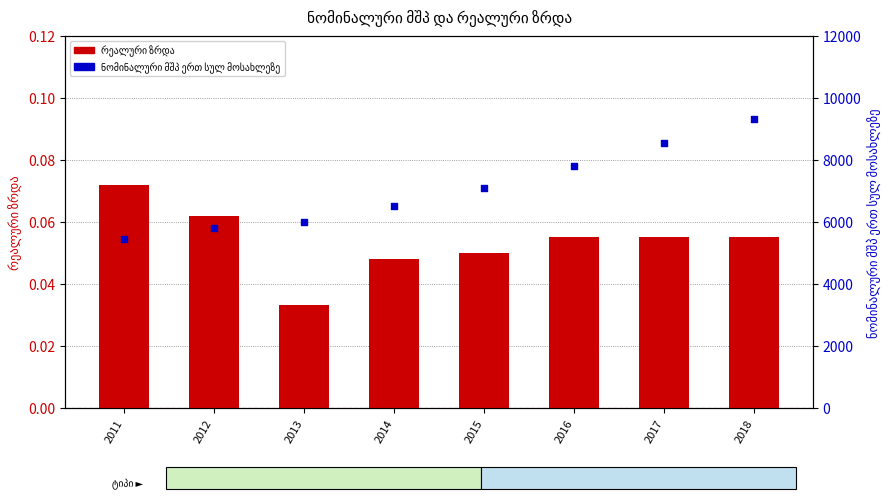

Which series has the largest Y range (max minus min)?

ნომინალური მშპ ერთ სულ მოსახლეზე